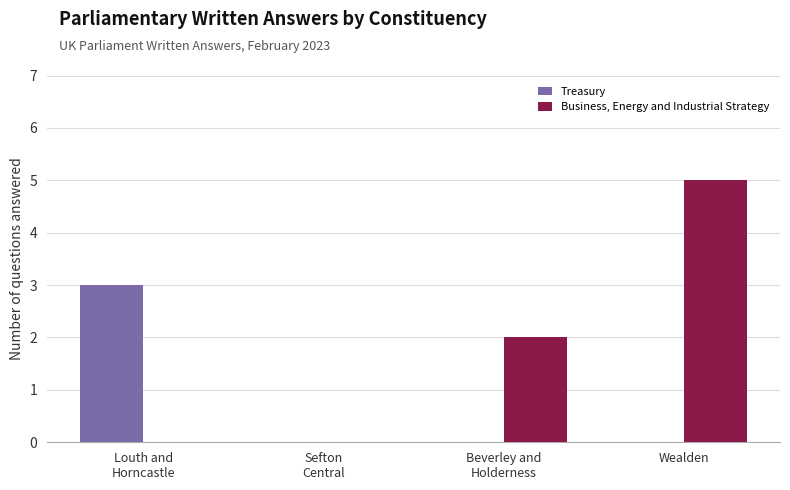

What value does the Business, Energy and Industrial Strategy series have at Beverley and
Holderness?

2